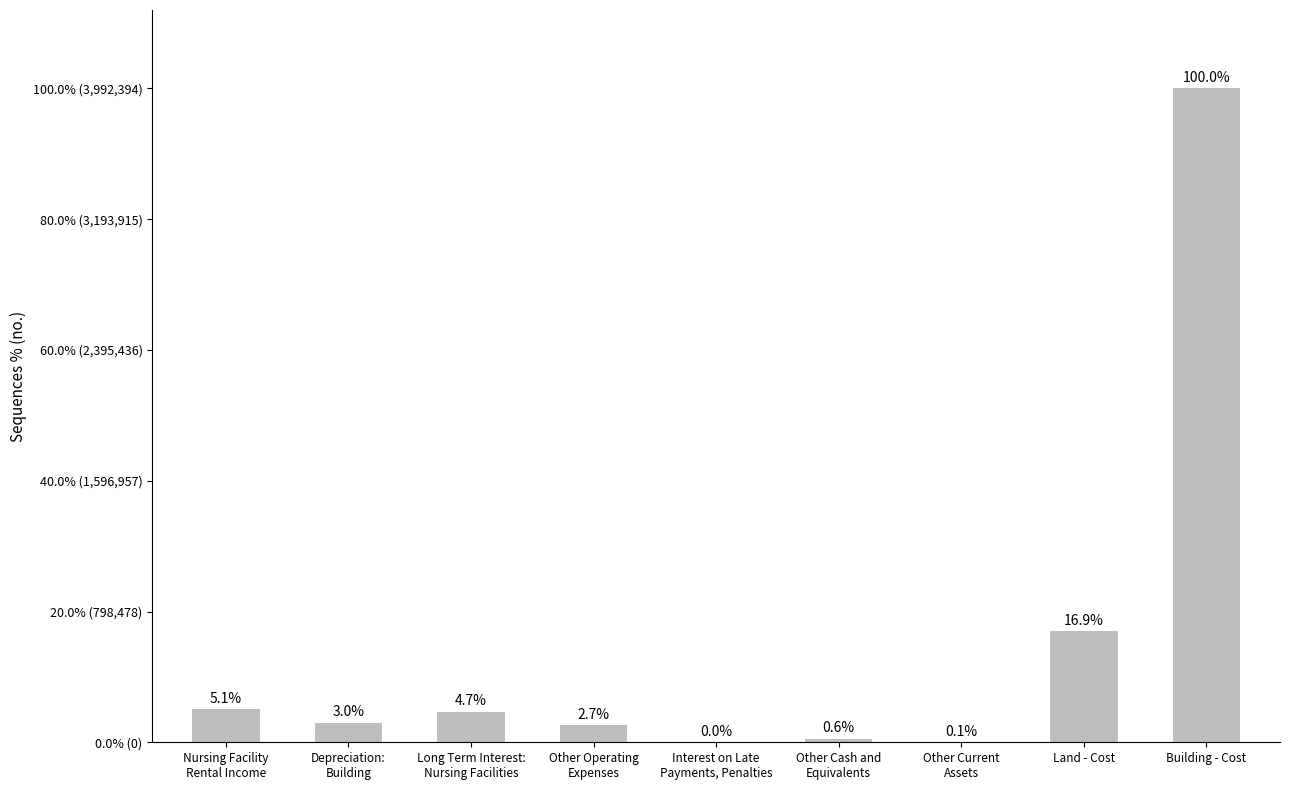

What position from the right is Other Cash and
Equivalents?

4